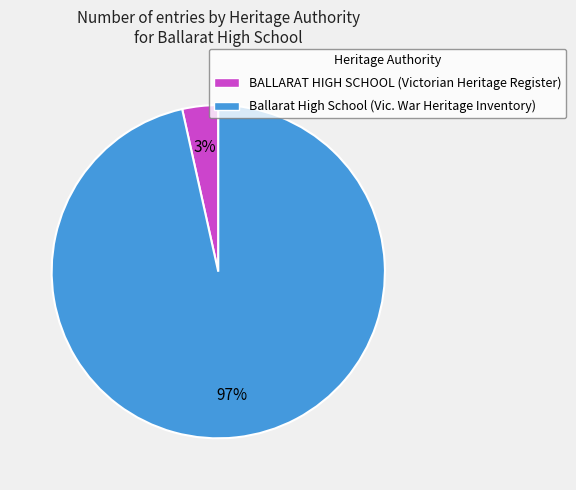

True or false: BALLARAT HIGH SCHOOL (Victorian Heritage Register) accounts for 3% of the total.

True